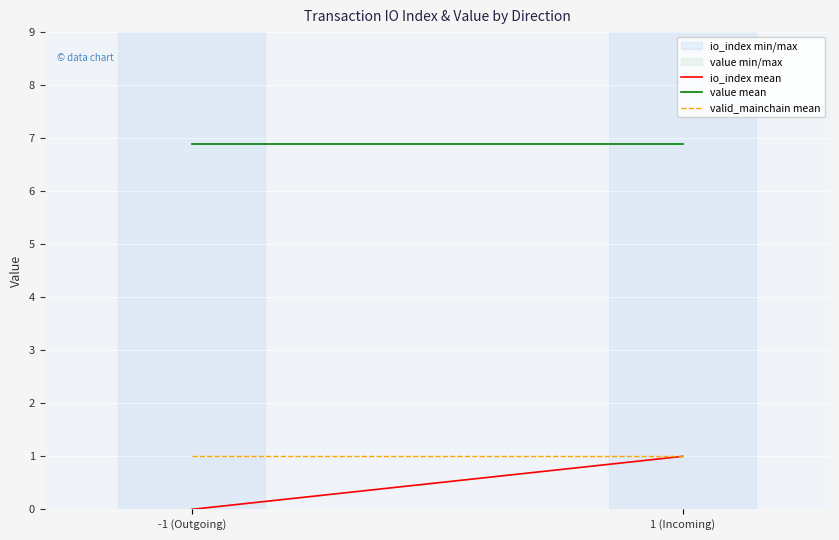

What is the maximum value for io_index mean?

1.0